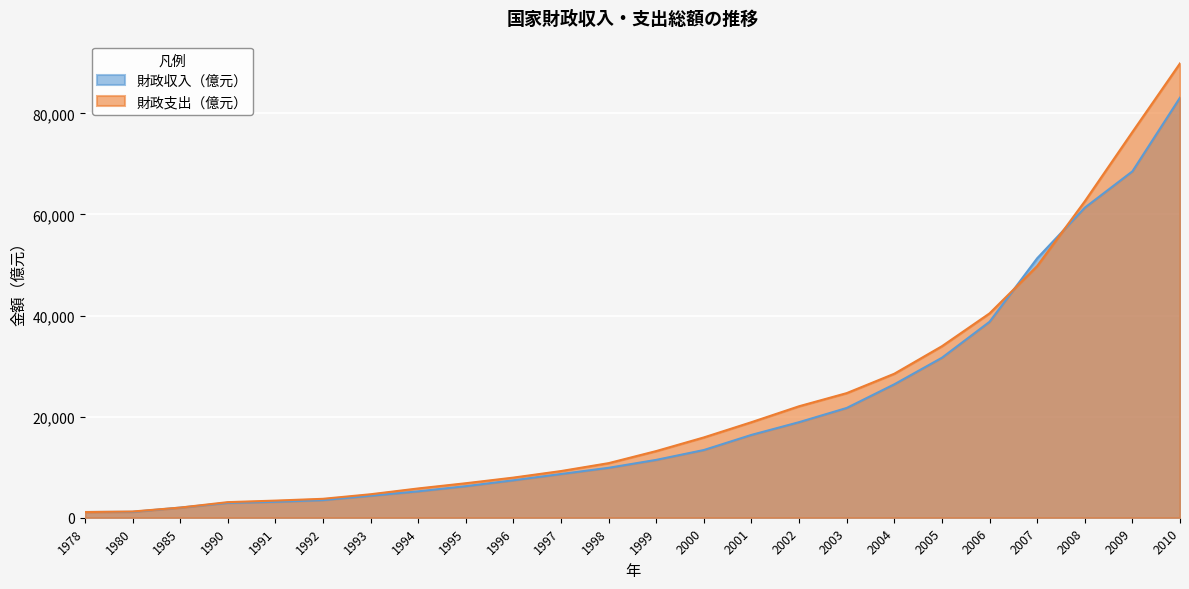

What is the maximum value shown in the chart?

89874.2